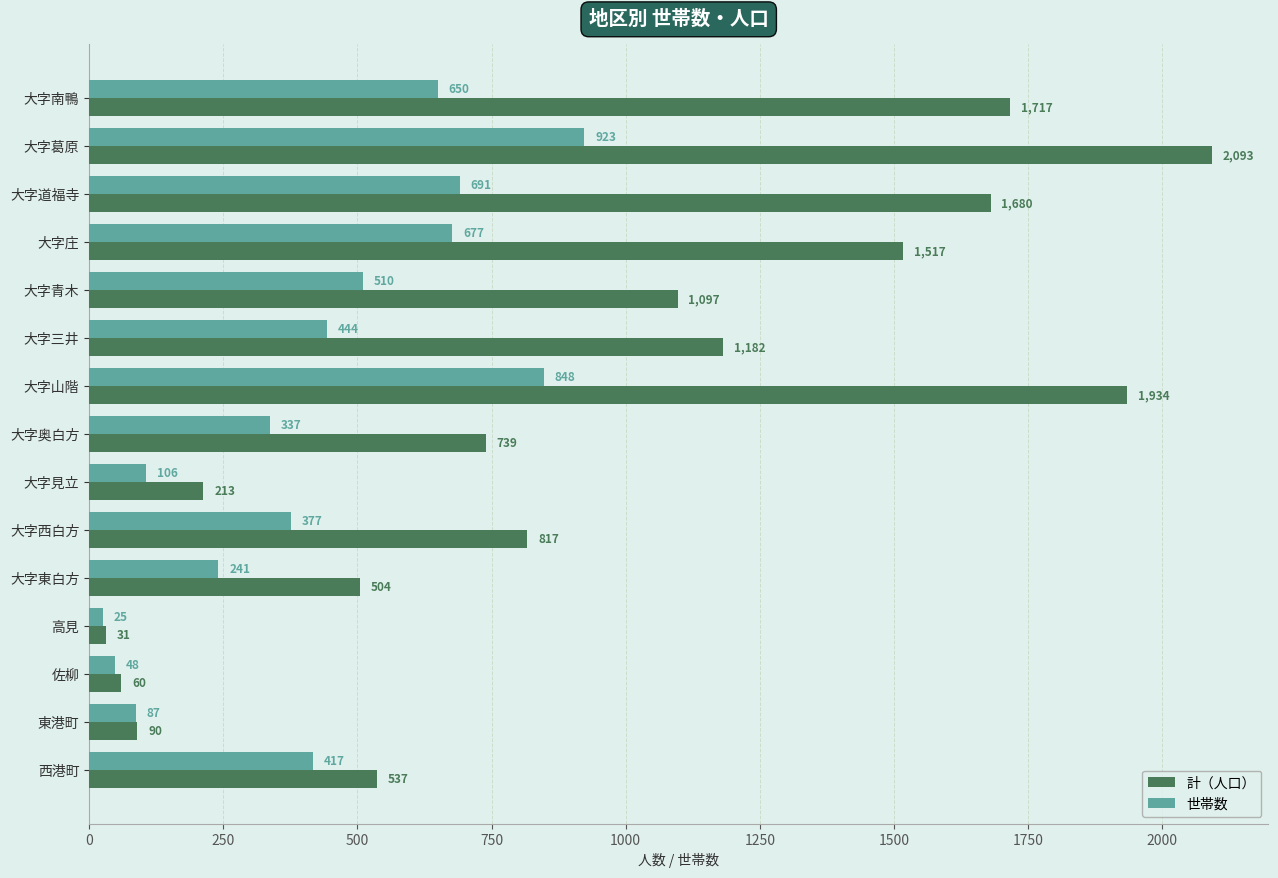

The value of 世帯数 at 大字山階 is 848. True or false?

True